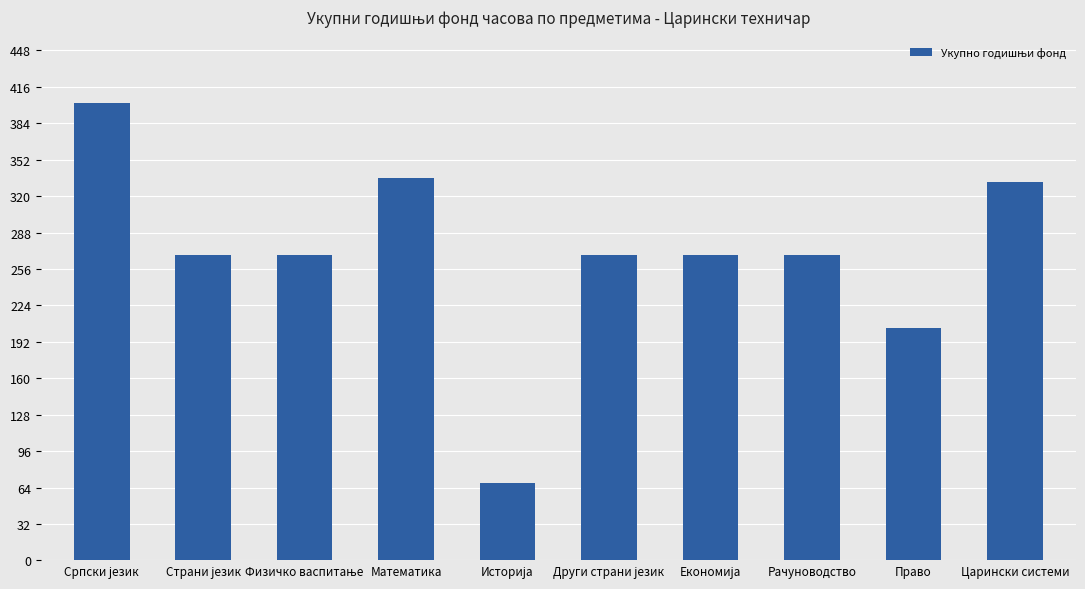

What is the value of the 8th bar from the left?

268